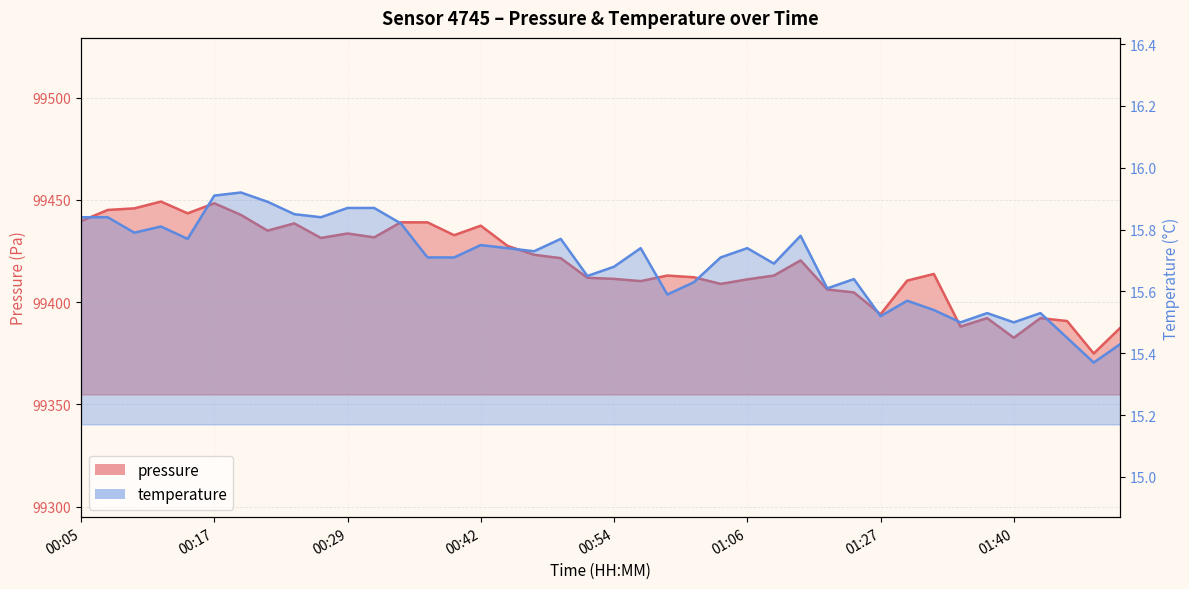

True or false: temperature and pressure cross at least once.

False